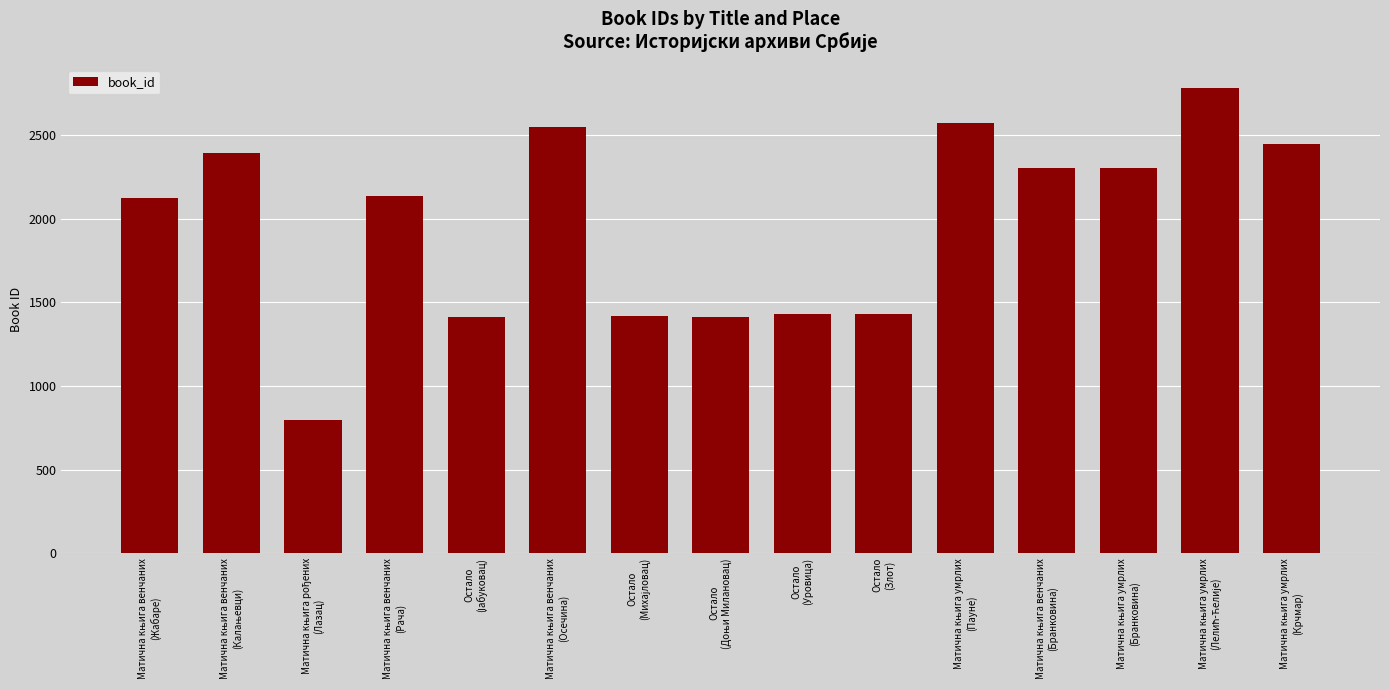

What is the difference between the second highest and second lowest values?

1162